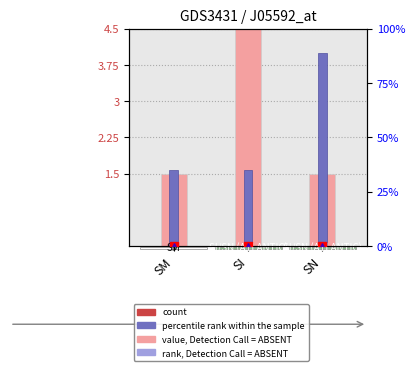

What is the label of the 1st bar from the left?

SM